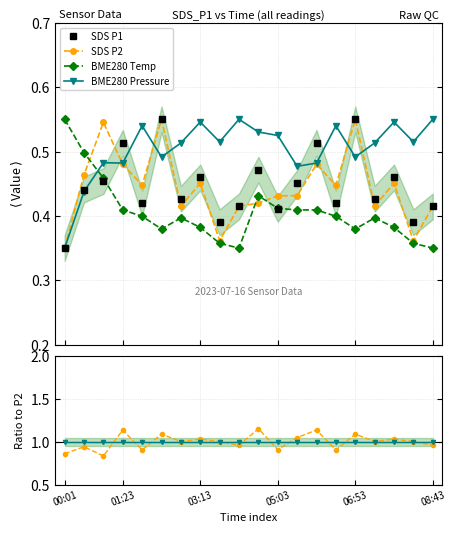

Count the SDS P1 values in the range 0 to 1.

20